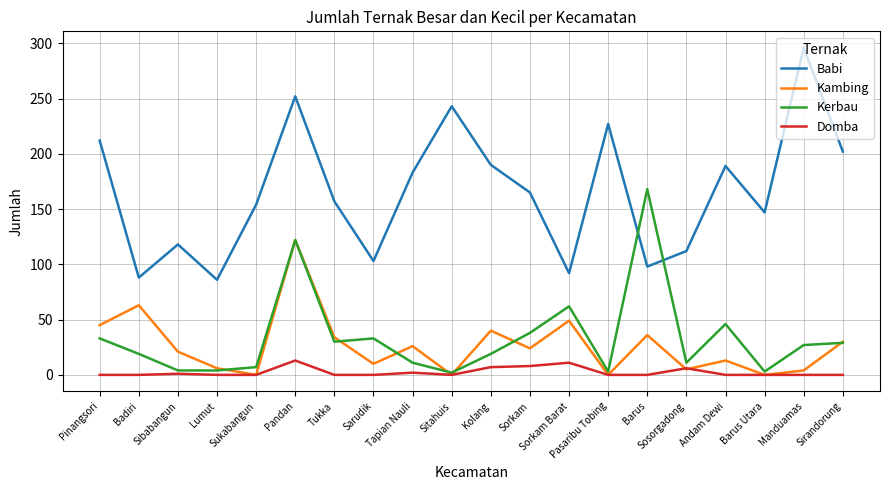

What is the maximum value shown in the chart?

296